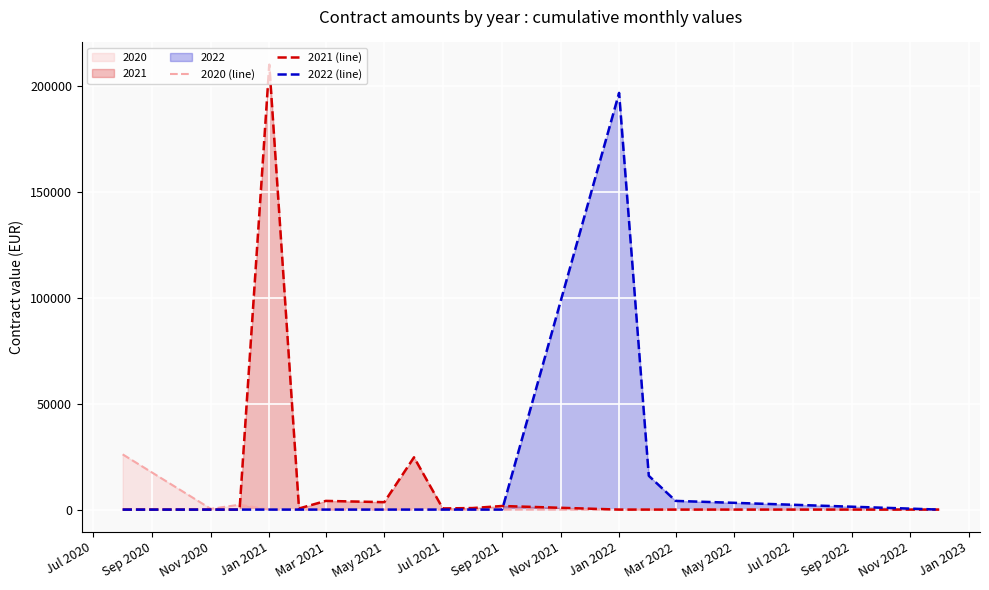

The 2020 (line) series shows 350.0 at Nov 2020. True or false?

True